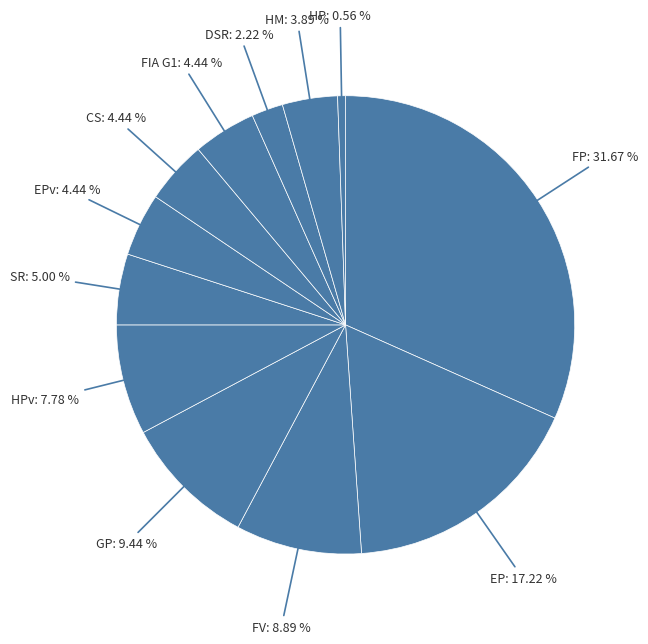

Is it true that DSR is 18% of the pie?

False